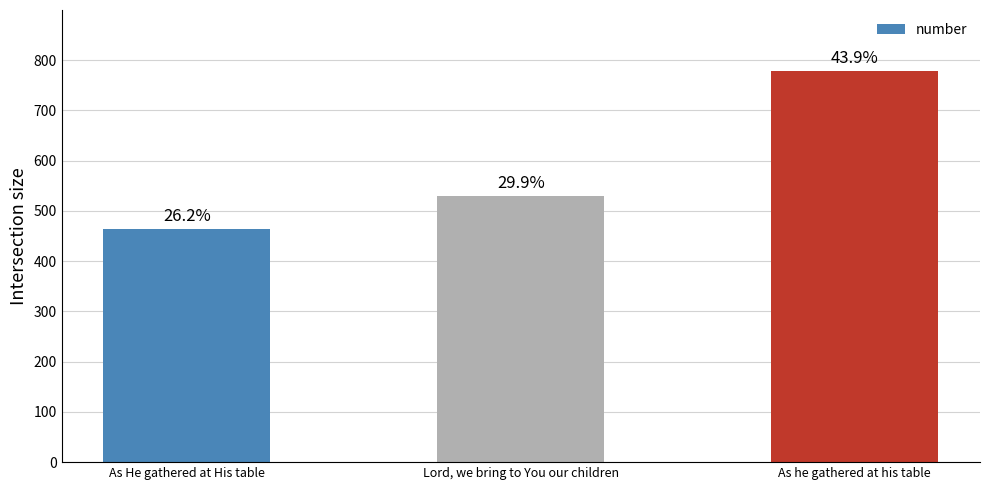

How many values are between 465 and 778?

3